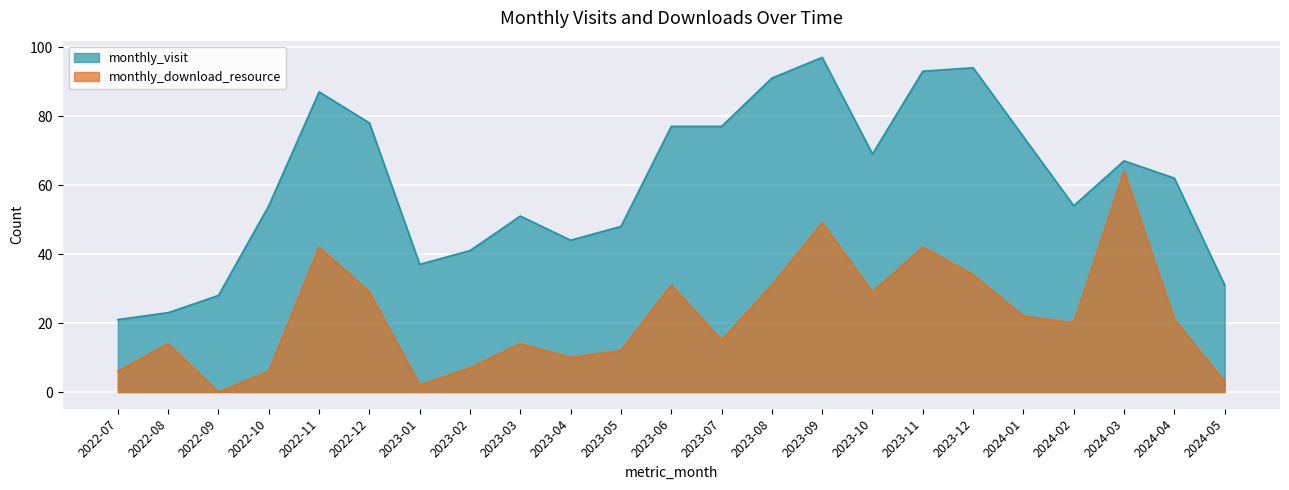

At which category is the sum across all series the highest?

2023-09